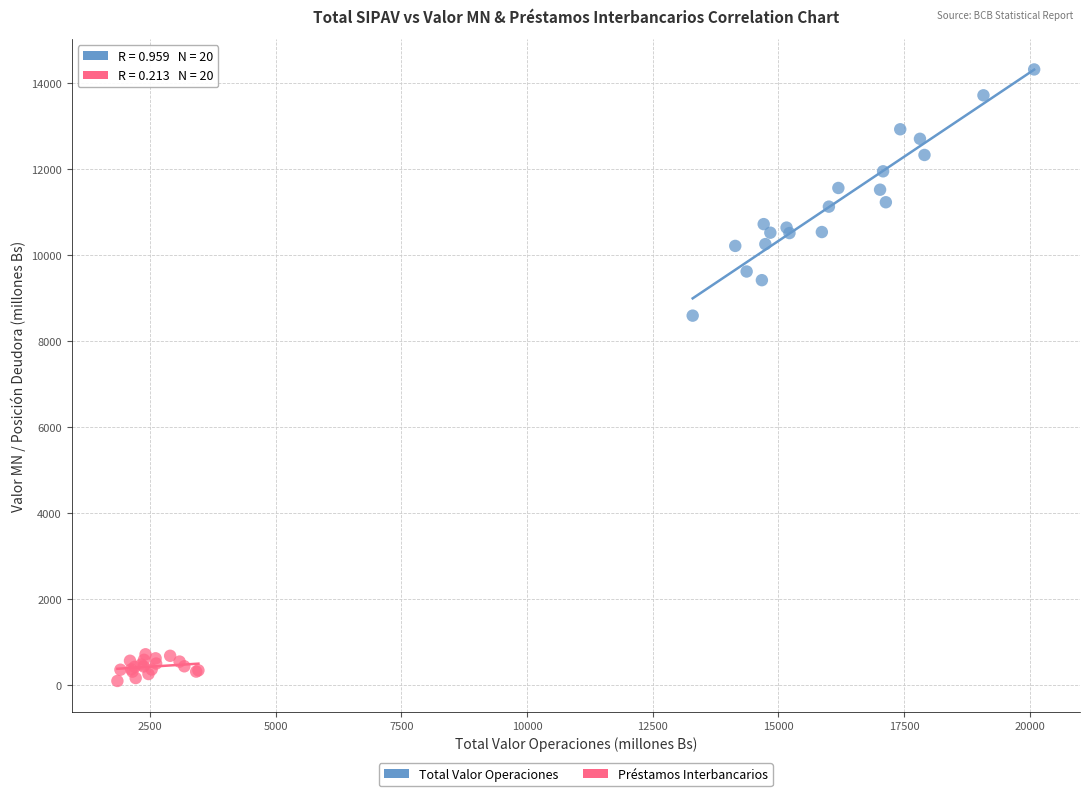

Which series has the largest Y range (max minus min)?

Total Valor Operaciones